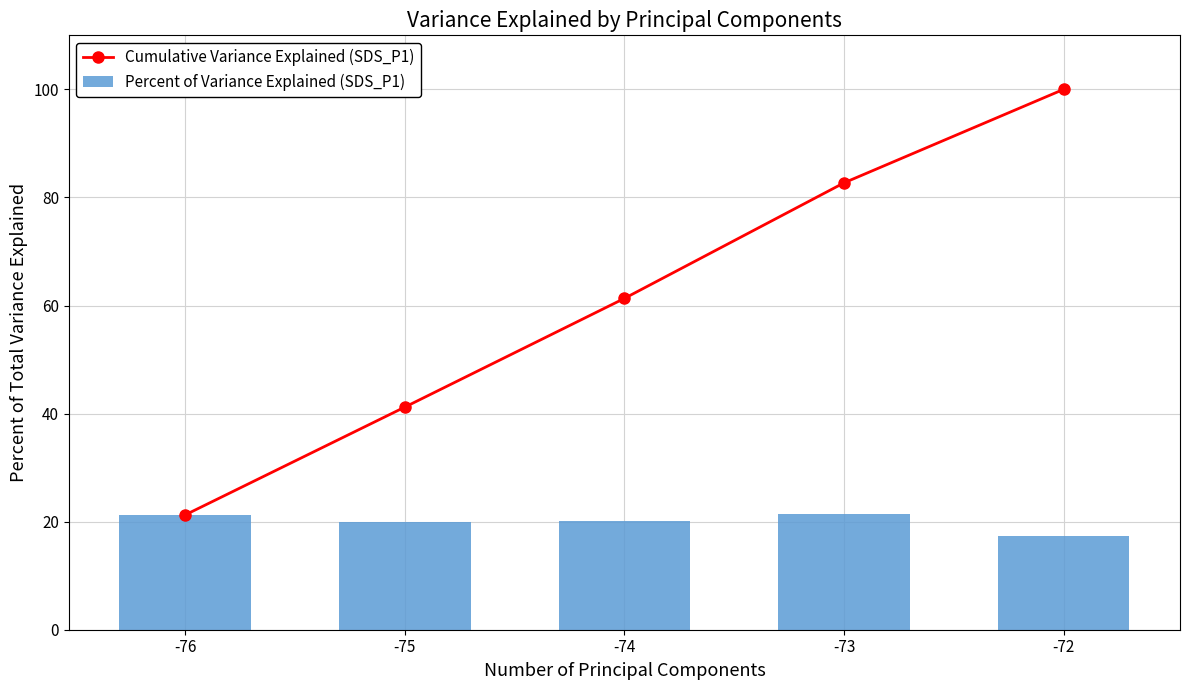

Which series has the largest total across all categories?

Cumulative Variance Explained (SDS_P1)